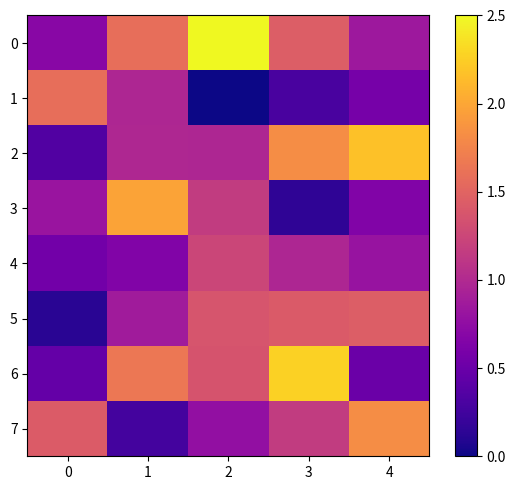

At which category is the sum across all series the highest?

3